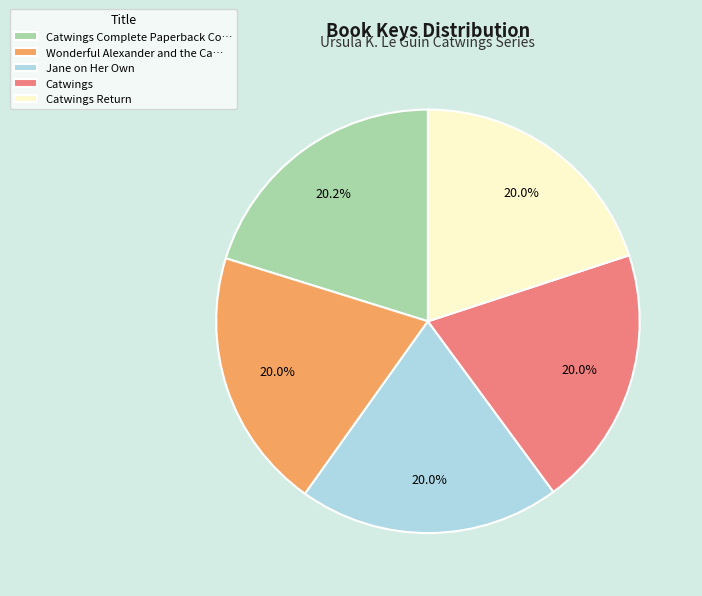

Is there any slice that represents more than half of the pie?

No